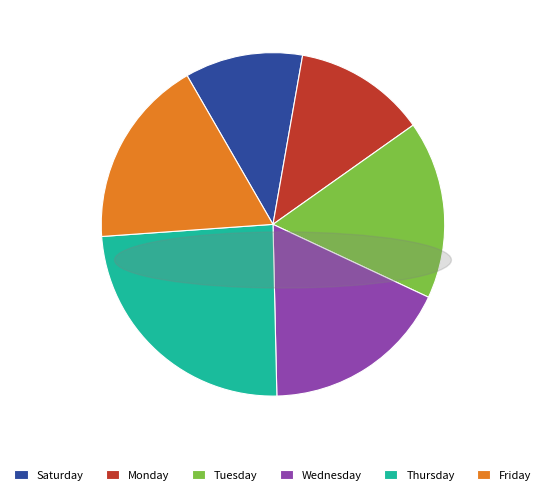

Which slice is the largest?

Thursday